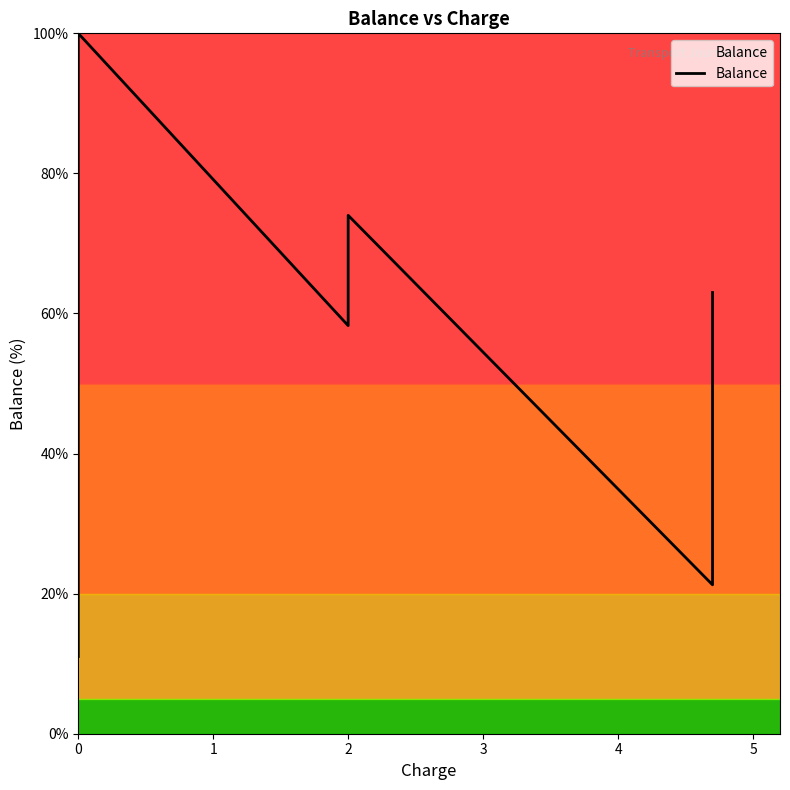

Where is the data nearest to the value 55?

2